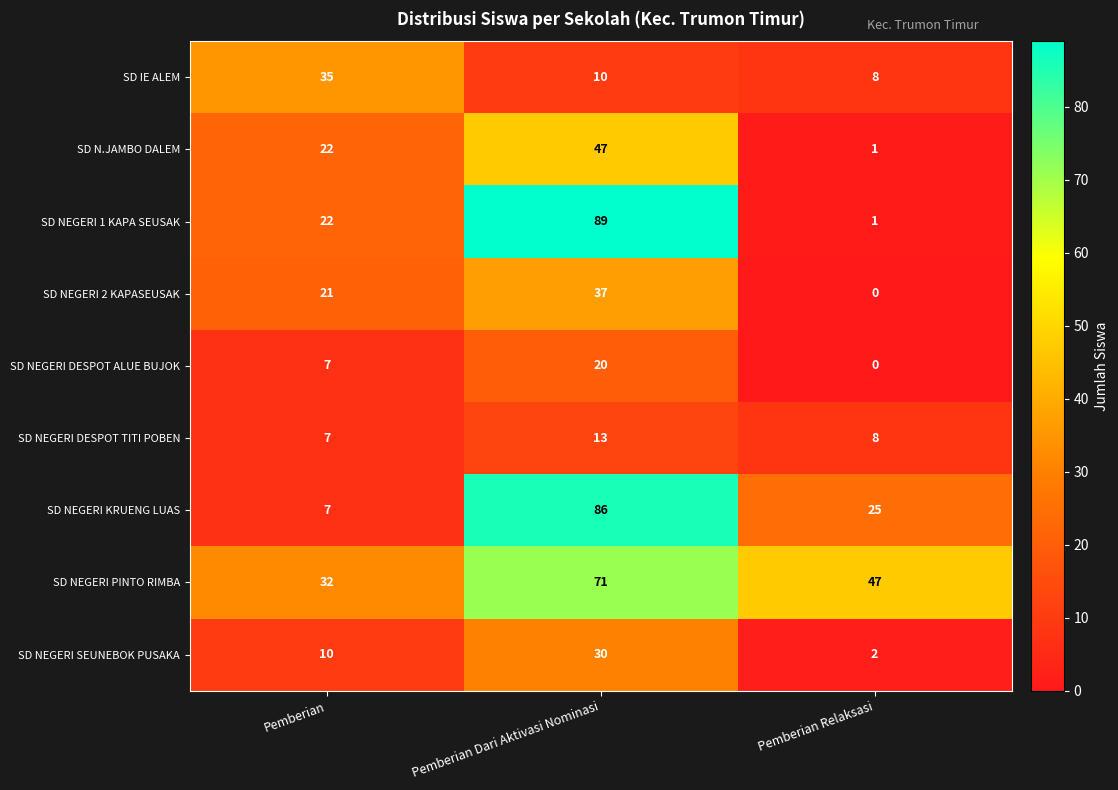

Rank the categories by SD NEGERI DESPOT ALUE BUJOK value from highest to lowest.

Pemberian Dari Aktivasi Nominasi, Pemberian, Pemberian Relaksasi